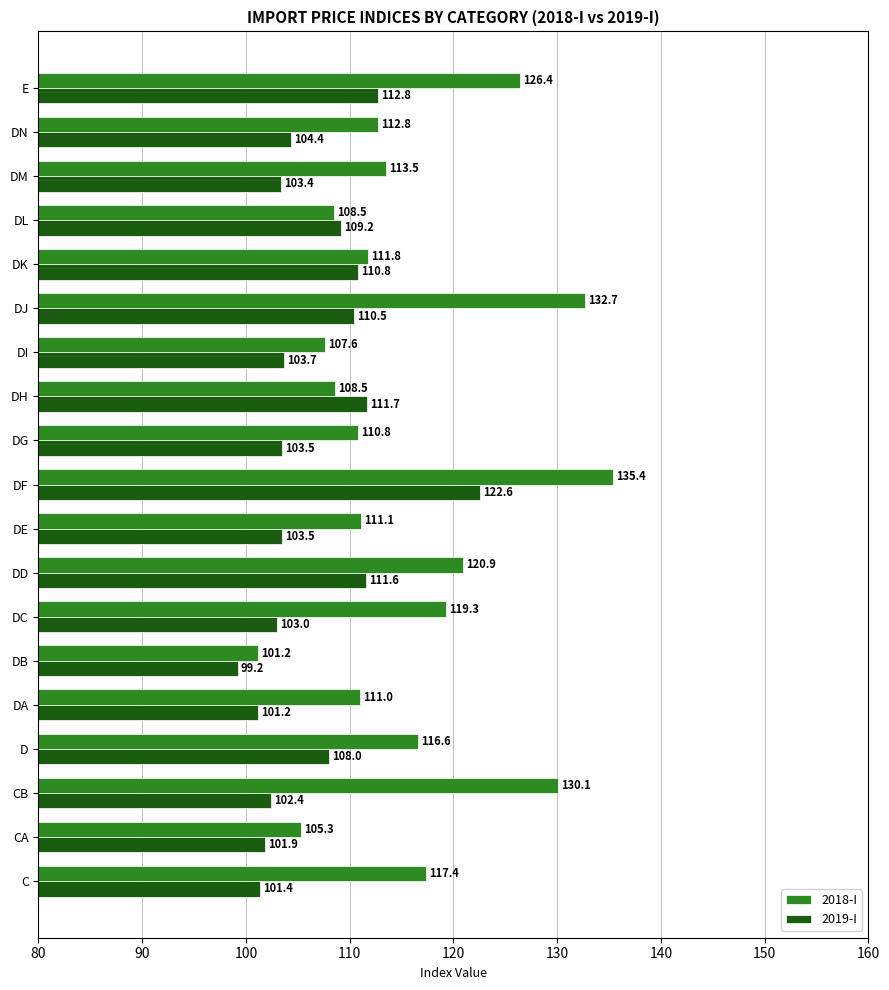

Count the number of categories in the chart.

19